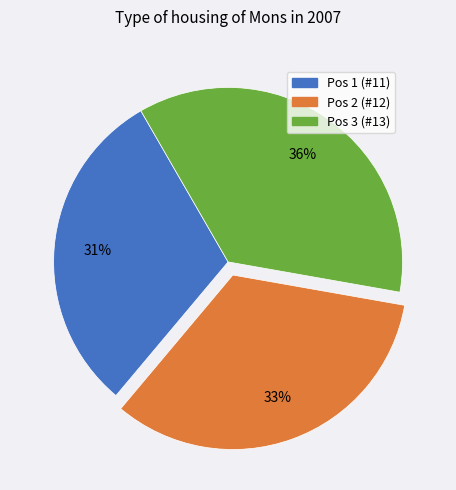

To the nearest percent, what is the average slice percentage?

33%